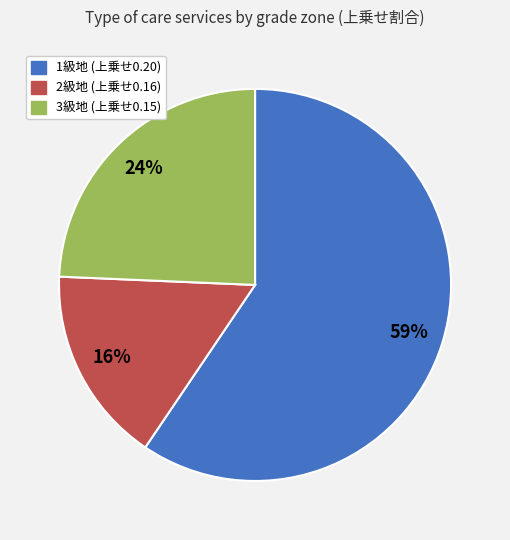

Is there a majority slice in this chart?

Yes